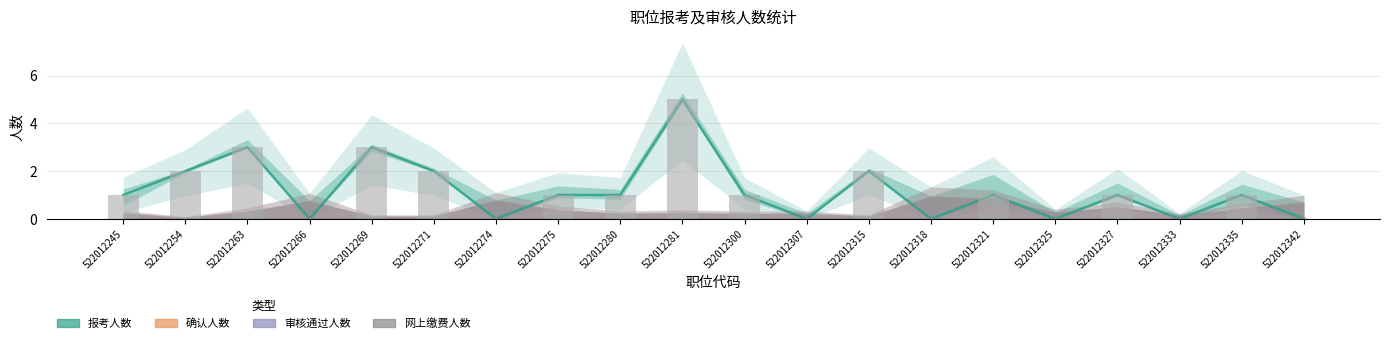

What is the spread (max minus min) of values at 522012335?

1